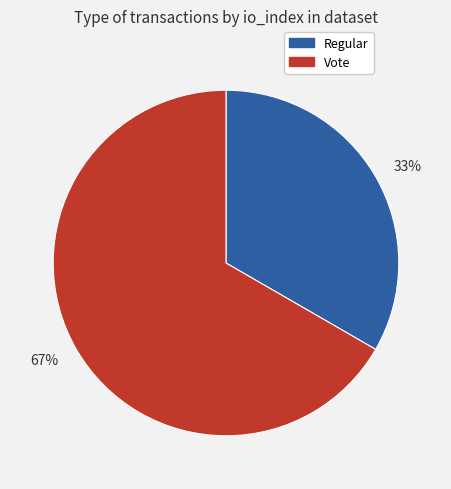

Between 67% and 33%, which is larger?

67%